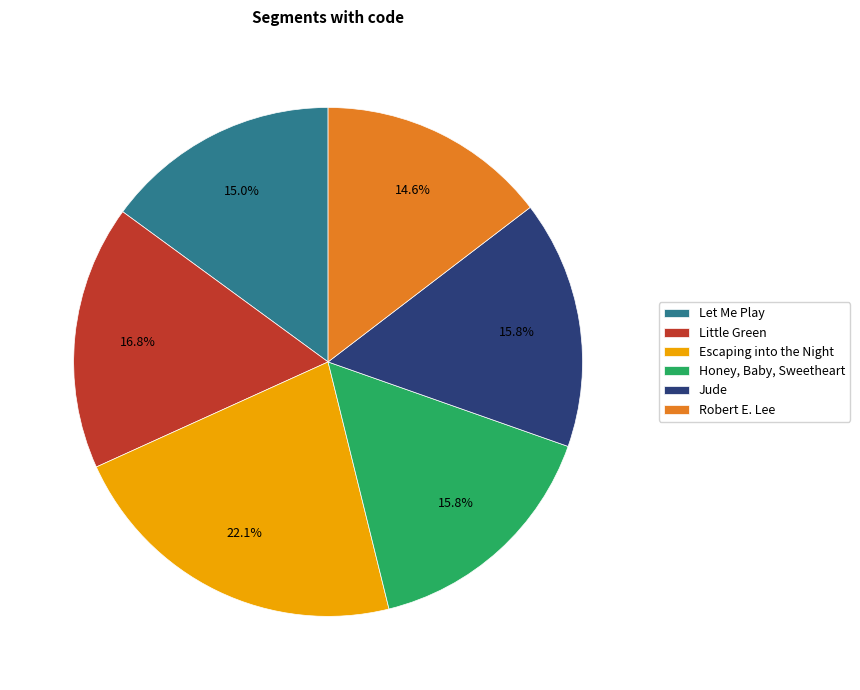

Count the number of slices in the pie.

6